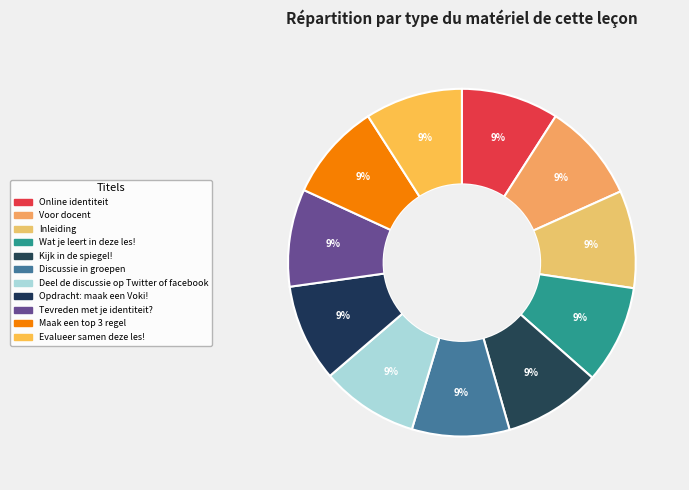

To the nearest percent, what percentage of the pie is Online identiteit?

9%